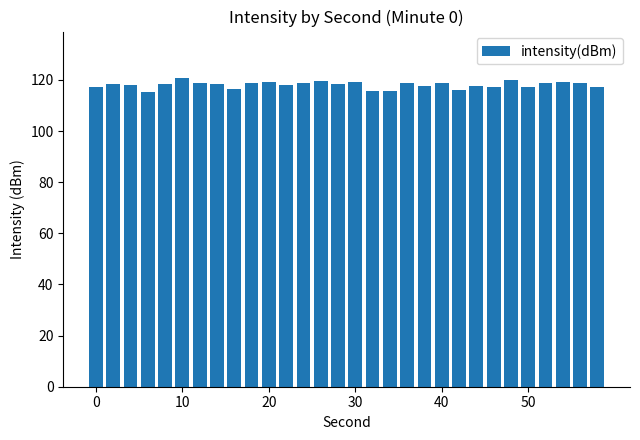

What is the smallest value displayed?

115.2